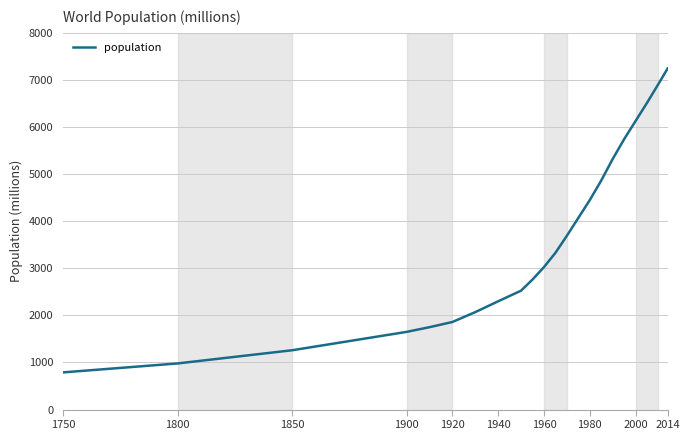

What is the difference between the maximum and minimum values?

6454